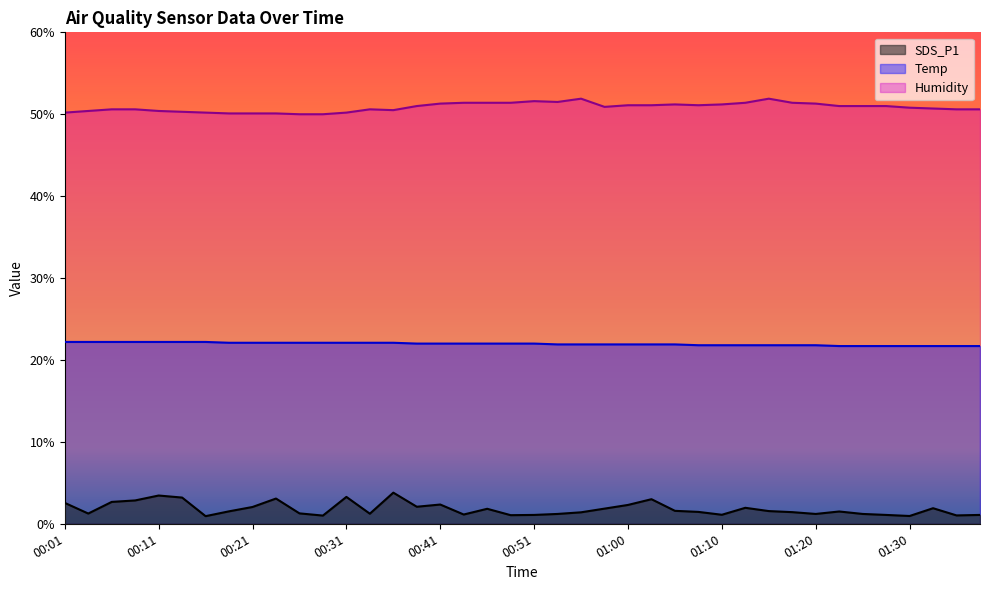

Which category has the highest value across all series?

00:56